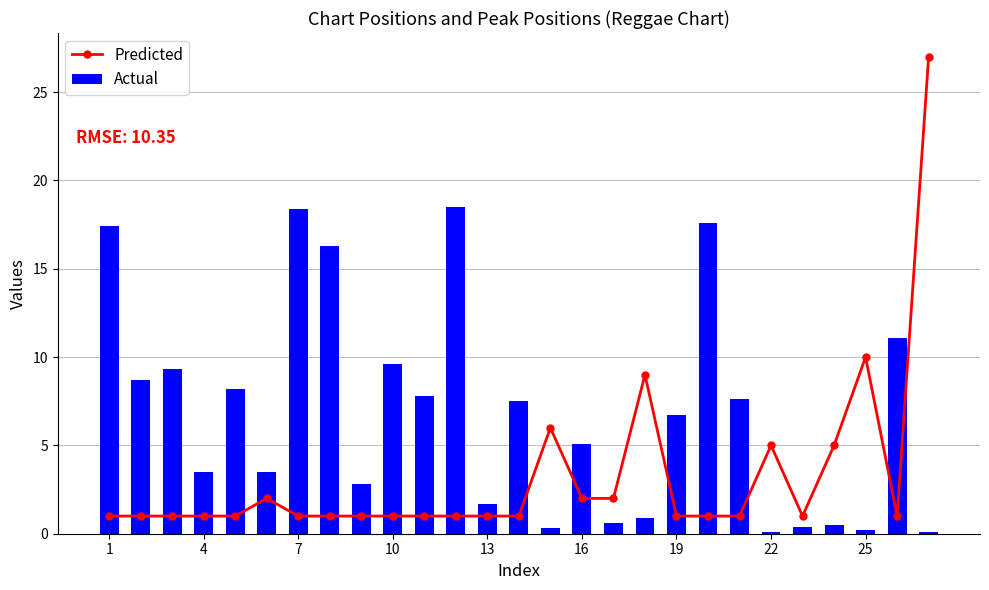

The value of Predicted at 16 is 1. True or false?

False